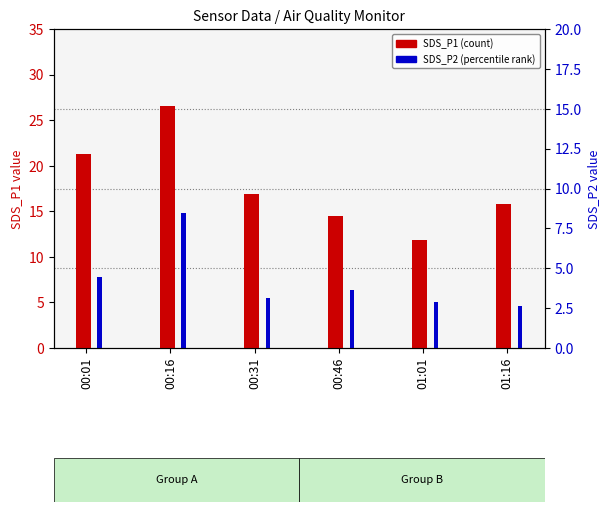

Reading left to right, transcribe all the data shown in this chart.

SDS_P1 (count): 00:01=21.3	00:16=26.5	00:31=16.9	00:46=14.4	01:01=11.9	01:16=15.8
SDS_P2 (percentile rank): 00:01=7.8	00:16=14.8	00:31=5.5	00:46=6.3	01:01=5.1	01:16=4.6